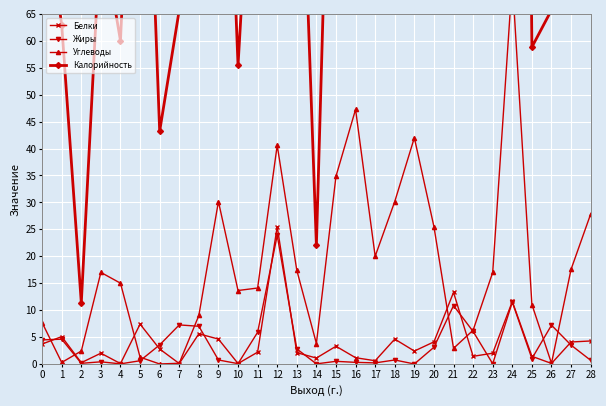

True or false: Калорийность and Белки cross at least once.

False